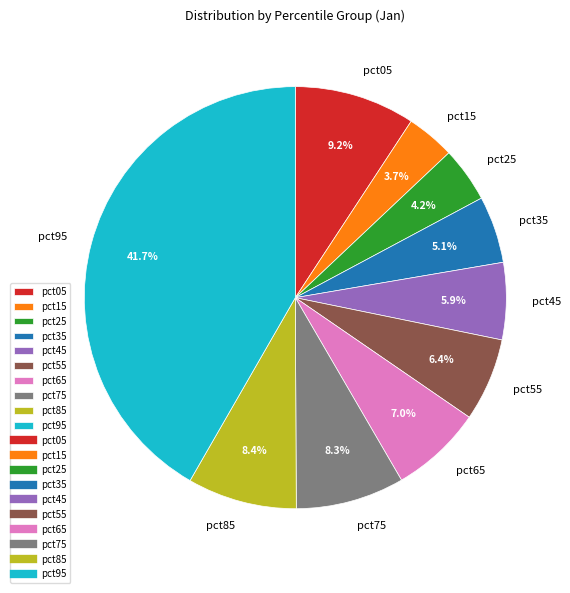

Between pct95 and pct55, which is larger?

pct95